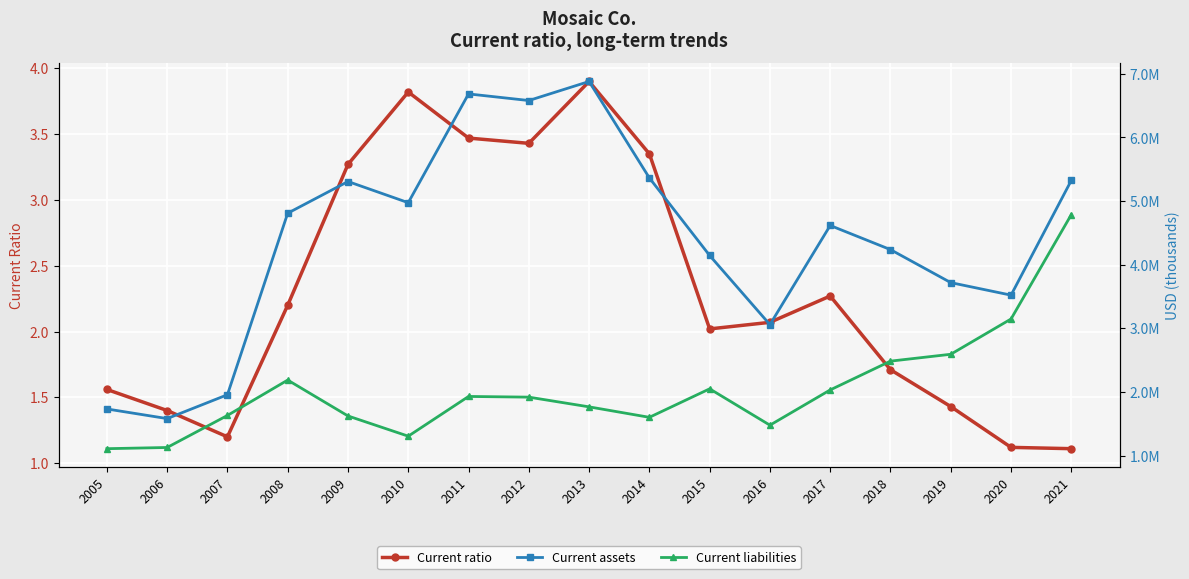

Reading left to right, extract all data points from this chart.

Current ratio: 2005=1.6	2006=1.4	2007=1.2	2008=2.2	2009=3.3	2010=3.8	2011=3.5	2012=3.4	2013=3.9	2014=3.4	2015=2.0	2016=2.1	2017=2.3	2018=1.7	2019=1.4	2020=1.1	2021=1.1
Current assets: 2005=1731900.0	2006=1580400.0	2007=1955500.0	2008=4809500.0	2009=5307800.0	2010=4974800.0	2011=6684900.0	2012=6581100.0	2013=6880500.0	2014=5364200.0	2015=4144700.0	2016=3057700.0	2017=4616500.0	2018=4237000.0	2019=3718200.0	2020=3521200.0	2021=5325300.0
Current liabilities: 2005=1107300.0	2006=1126100.0	2007=1629700.0	2008=2186100.0	2009=1621800.0	2010=1303900.0	2011=1928500.0	2012=1917700.0	2013=1764900.0	2014=1600400.0	2015=2048300.0	2016=1476800.0	2017=2031100.0	2018=2483700.0	2019=2591700.0	2020=3146500.0	2021=4787400.0